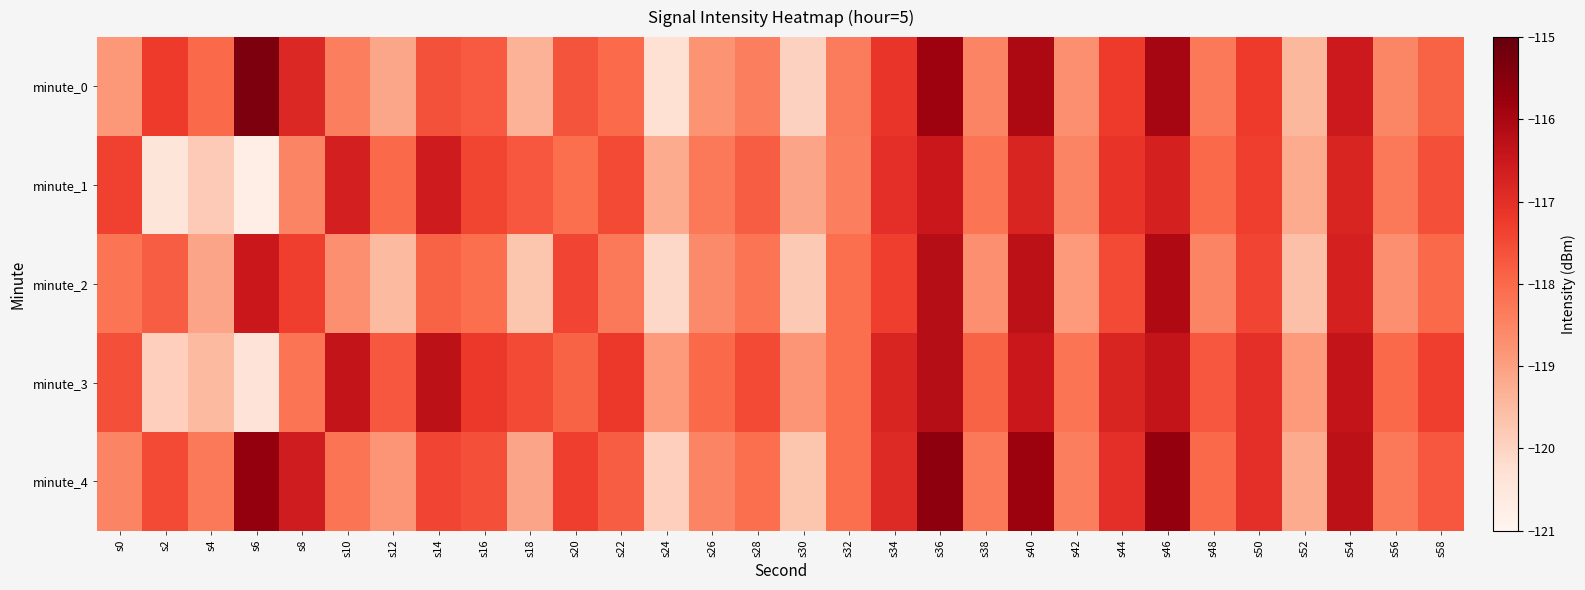

What is the maximum value shown in the chart?

-115.3